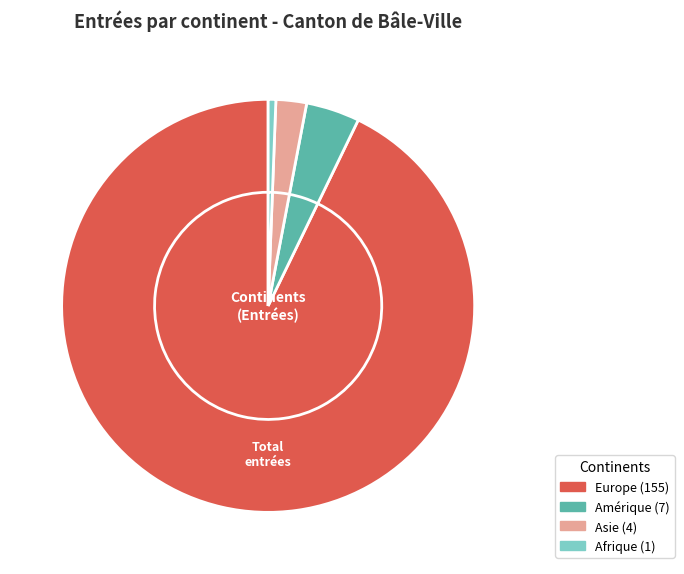

Is it true that Asie is 12% of the pie?

False